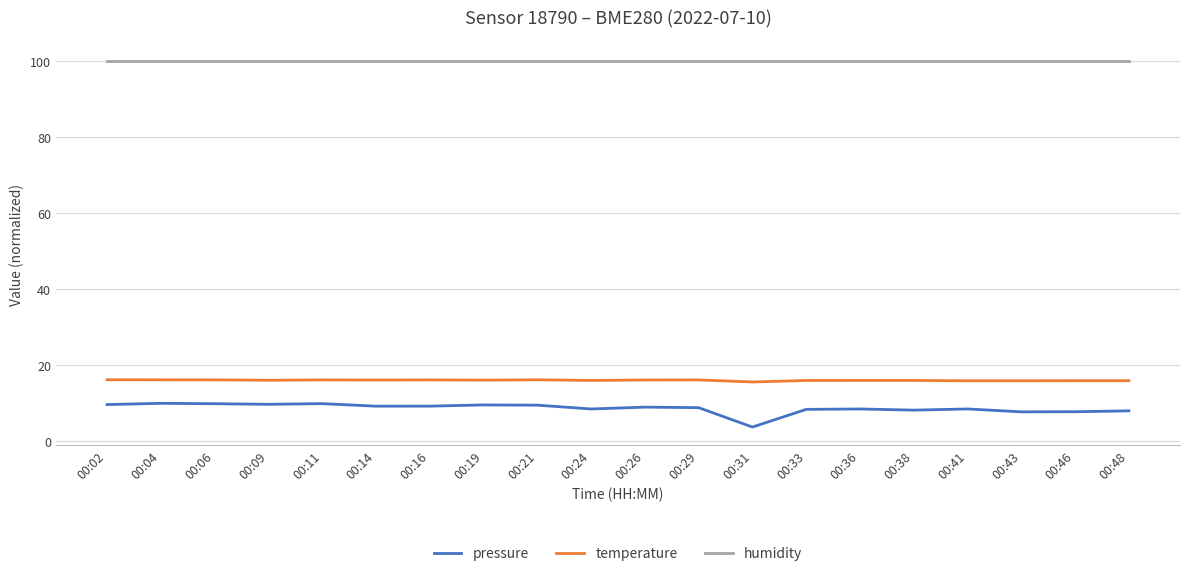

What is the smallest value displayed?

3.6